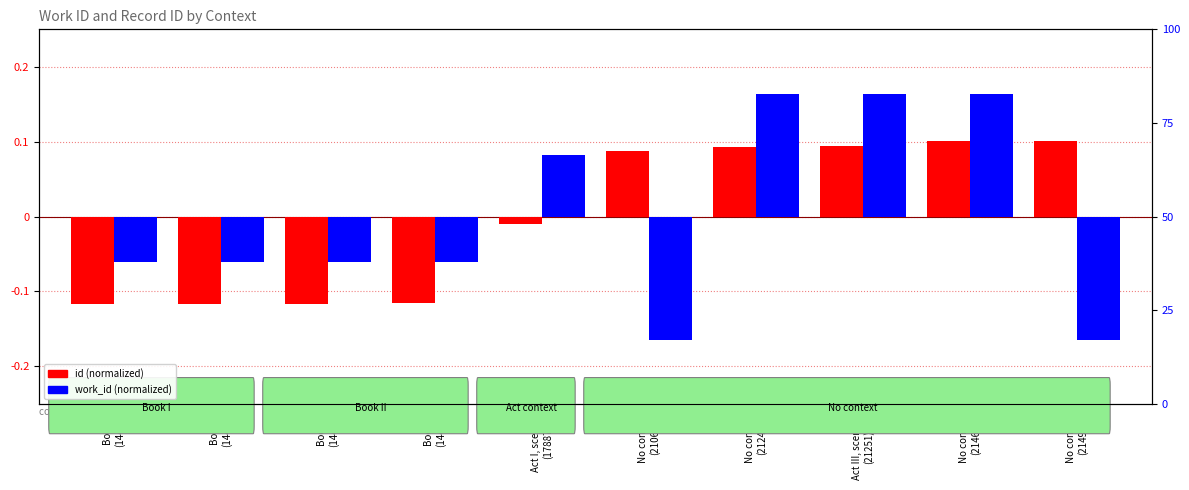

Which series has the widest spread of values?

id (normalized)